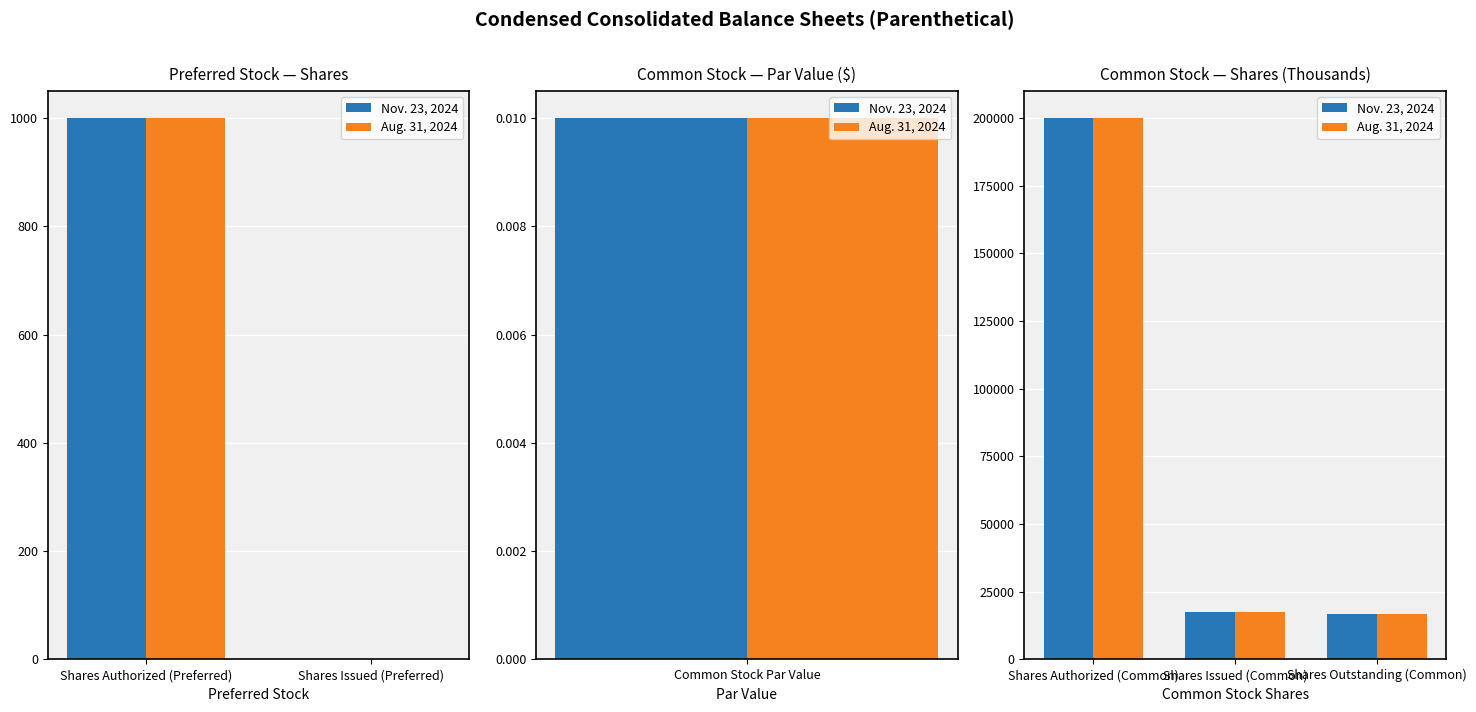

The value of Nov. 23, 2024 at Shares Outstanding (Common) is 4127. True or false?

False